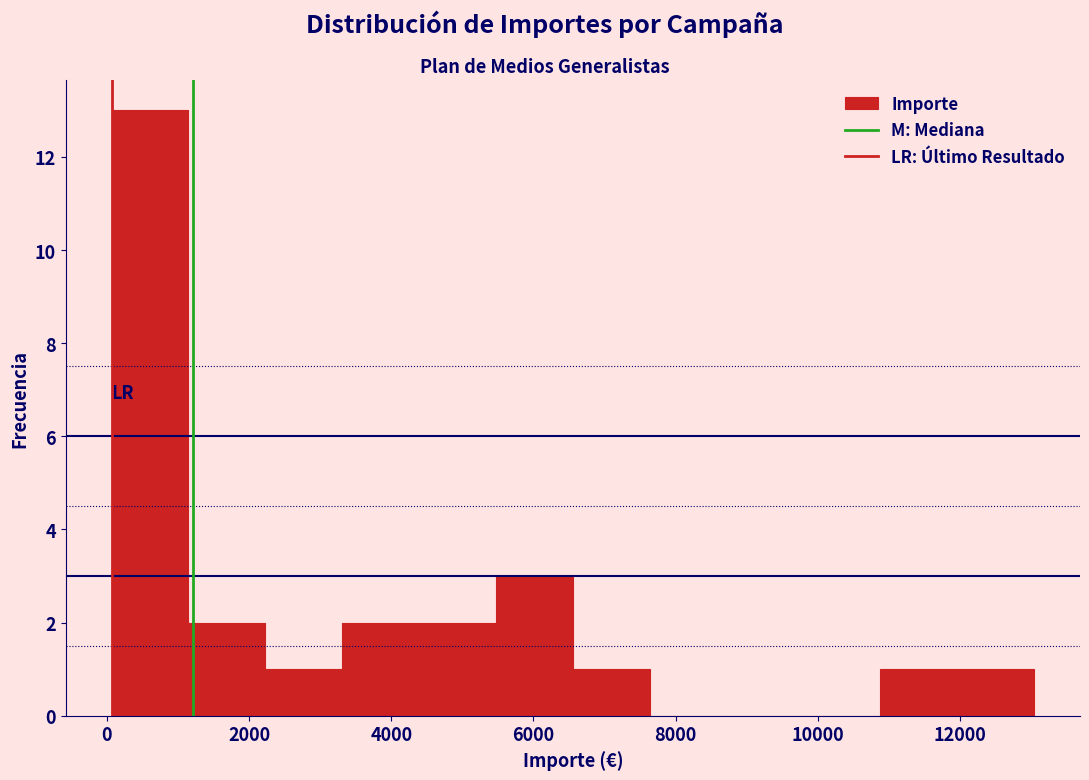

Reading left to right, transcribe this chart: for each bar, give the range it covers on the x-axis and its height. Neither the bar edges nor the heights are printed on the chart, so give them approximately, as read against the axes.

0 to 1200: 13
1200 to 2200: 2
2200 to 3400: 1
3400 to 4400: 2
4400 to 5400: 2
5400 to 6600: 3
6600 to 7600: 1
7600 to 8800: 0
8800 to 9800: 0
9800 to 10800: 0
10800 to 12000: 1
12000 to 13000: 1